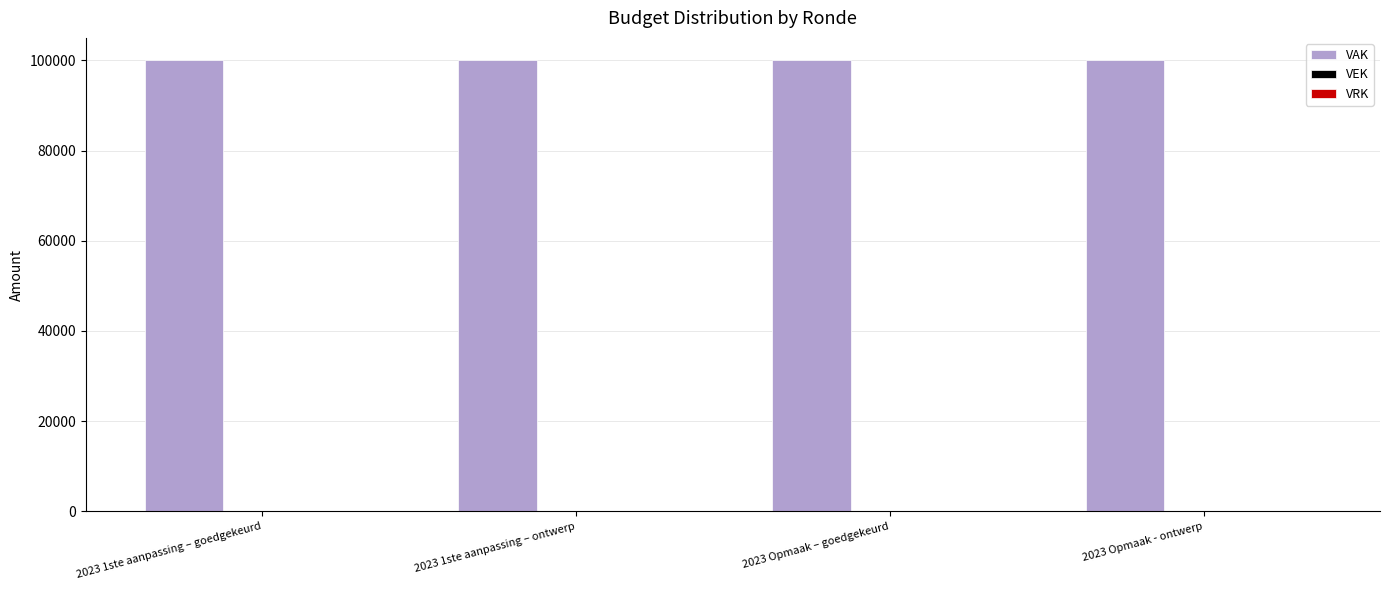

Rank the categories by VRK value from highest to lowest.

2023 1ste aanpassing – goedgekeurd, 2023 1ste aanpassing – ontwerp, 2023 Opmaak – goedgekeurd, 2023 Opmaak - ontwerp